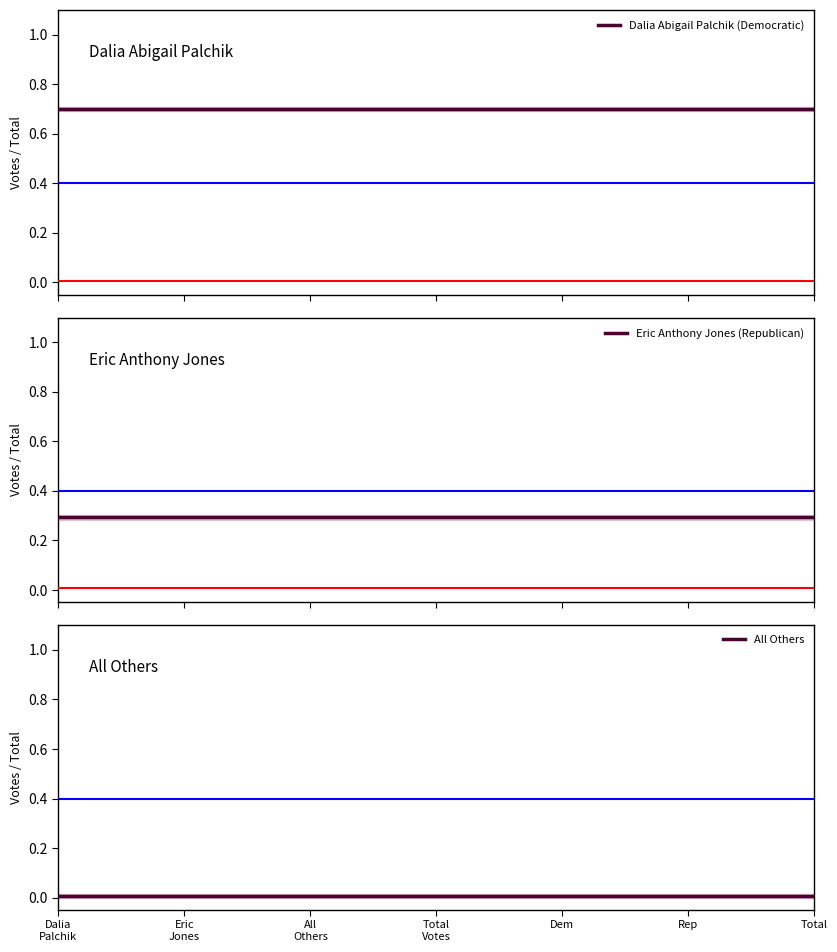

True or false: Dalia Abigail Palchik (Democratic) and All Others intersect in this chart.

False